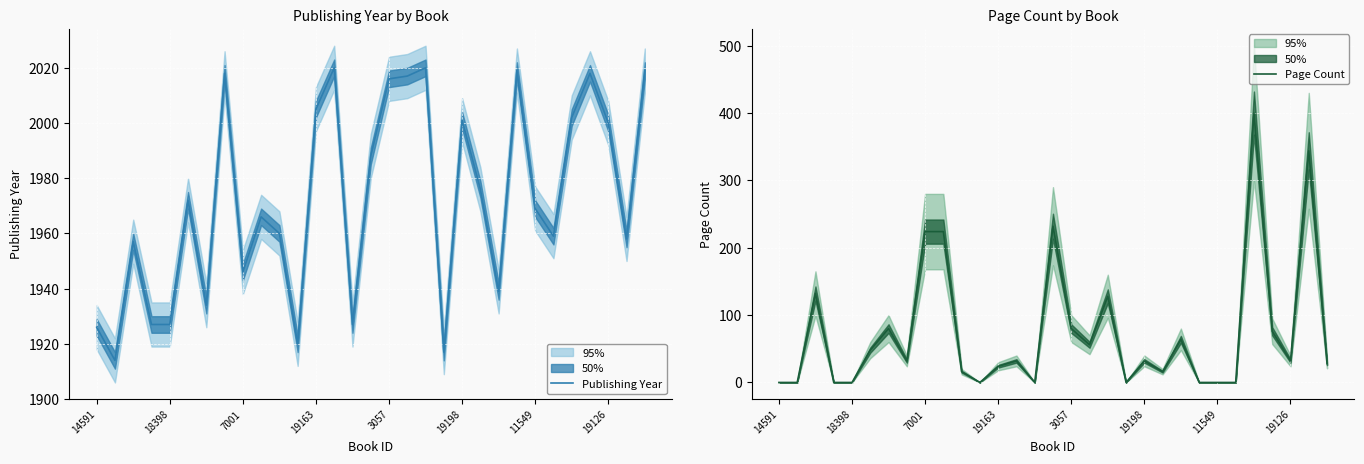

In Page Count, how many points are lower than both neighbors (excluding endpoints)?

7